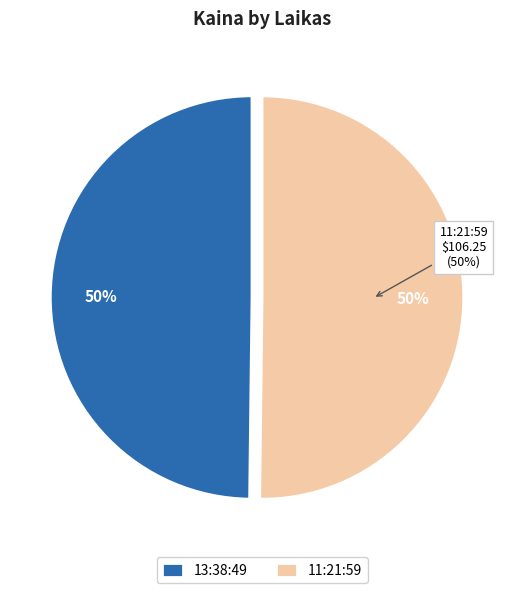

True or false: 13:38:49 accounts for 40% of the total.

False